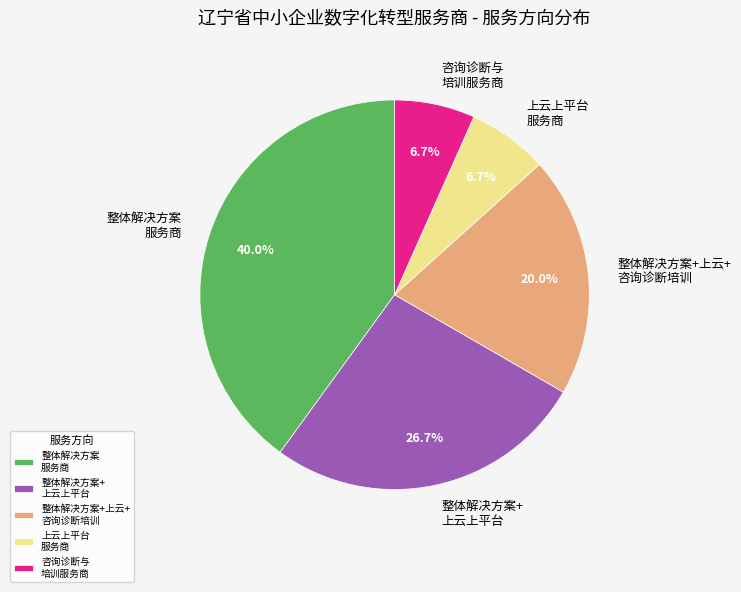

How many segments does this pie chart have?

5